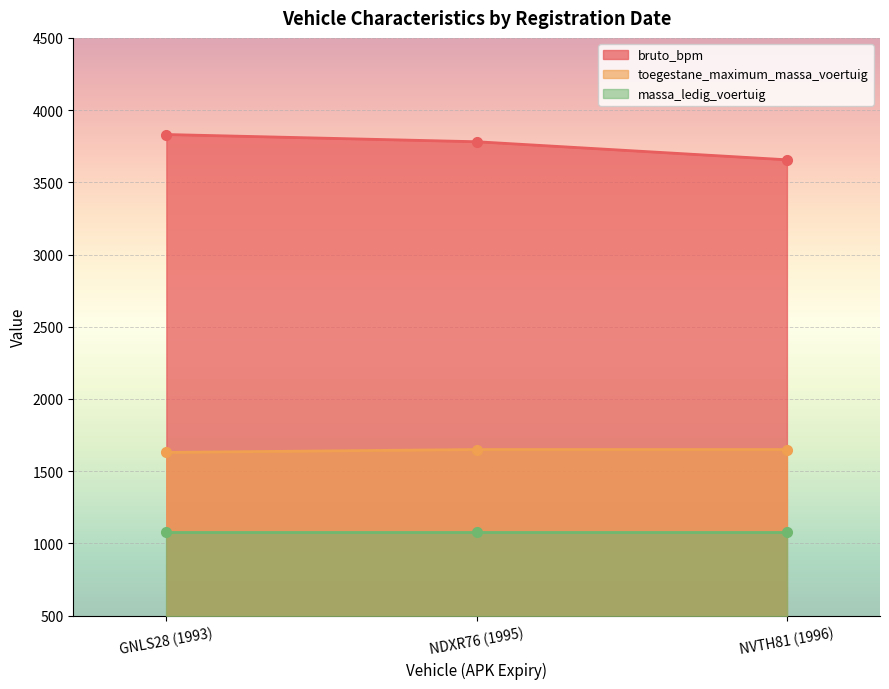

Is it true that bruto_bpm equals 2192 at NDXR76 (1995)?

False